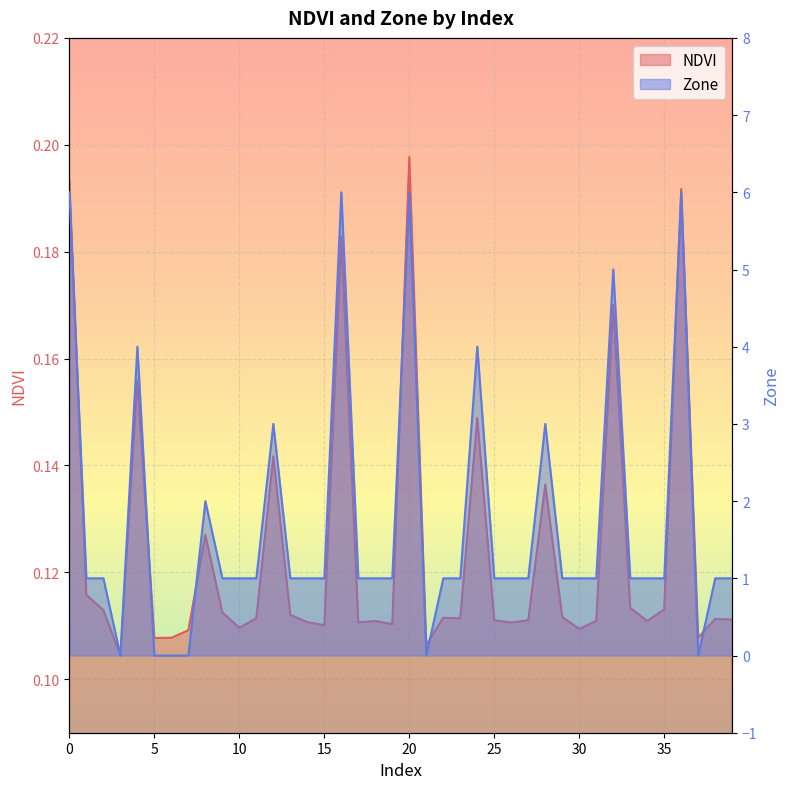

List the series in order of their peak value, highest first.

Zone, NDVI